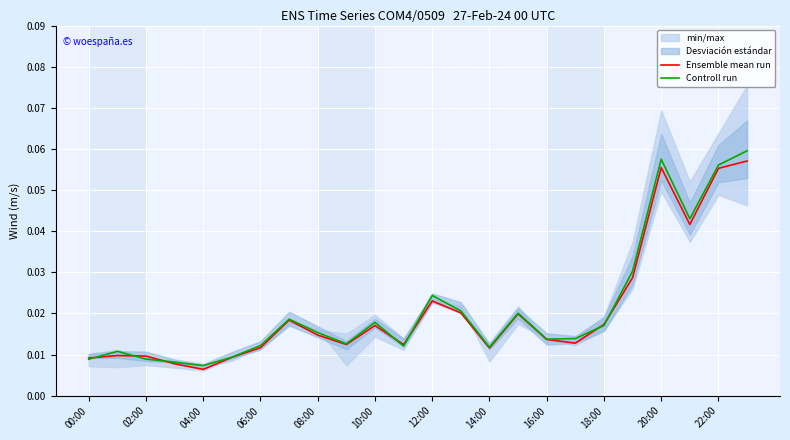

At how many categories does at least one series exceed 0?

24